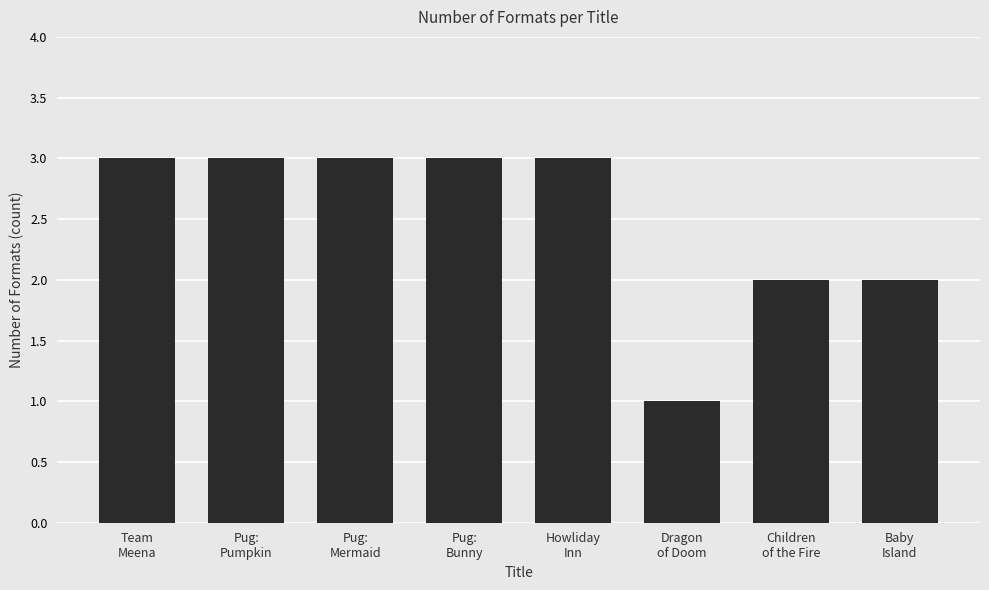

What is the label of the 6th bar from the left?

Dragon
of Doom